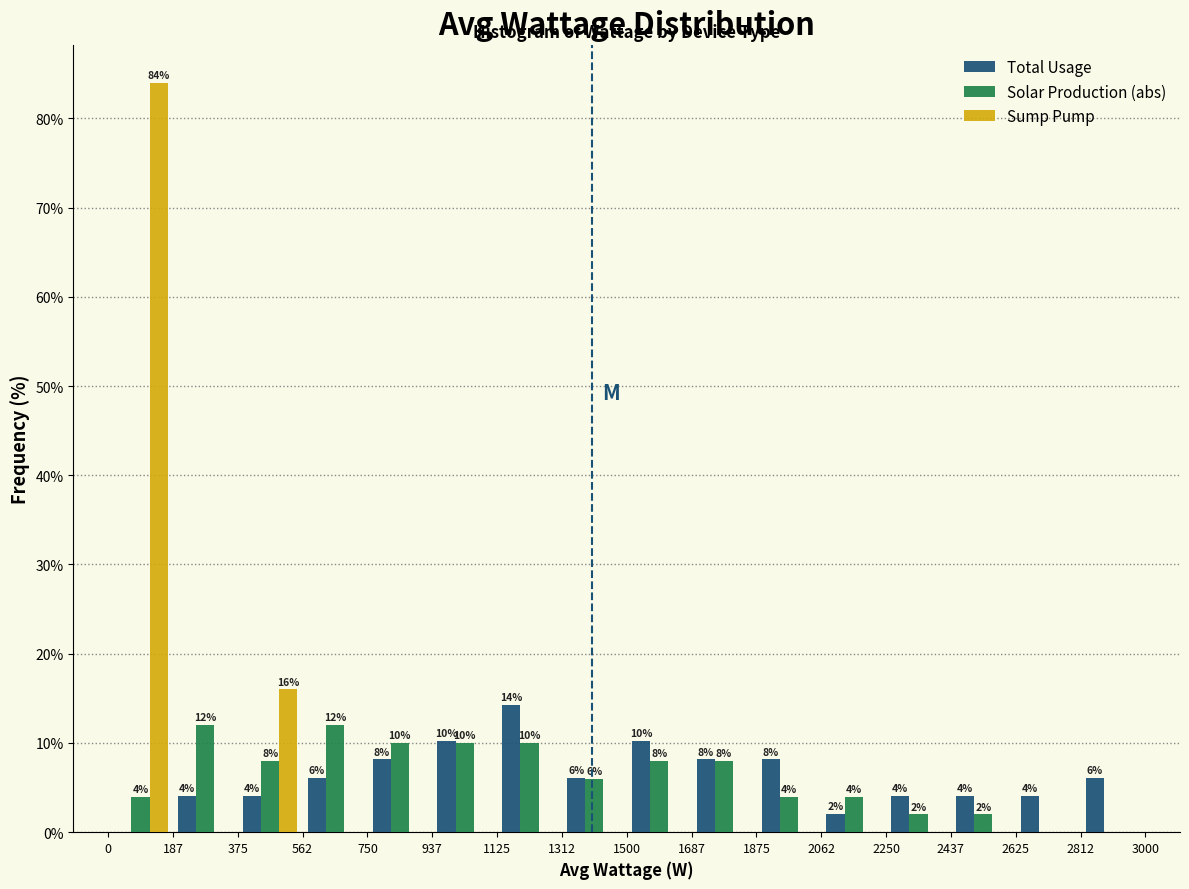

In the Sump Pump series, which range on the x-axis has the tallest bar?

0 to 187